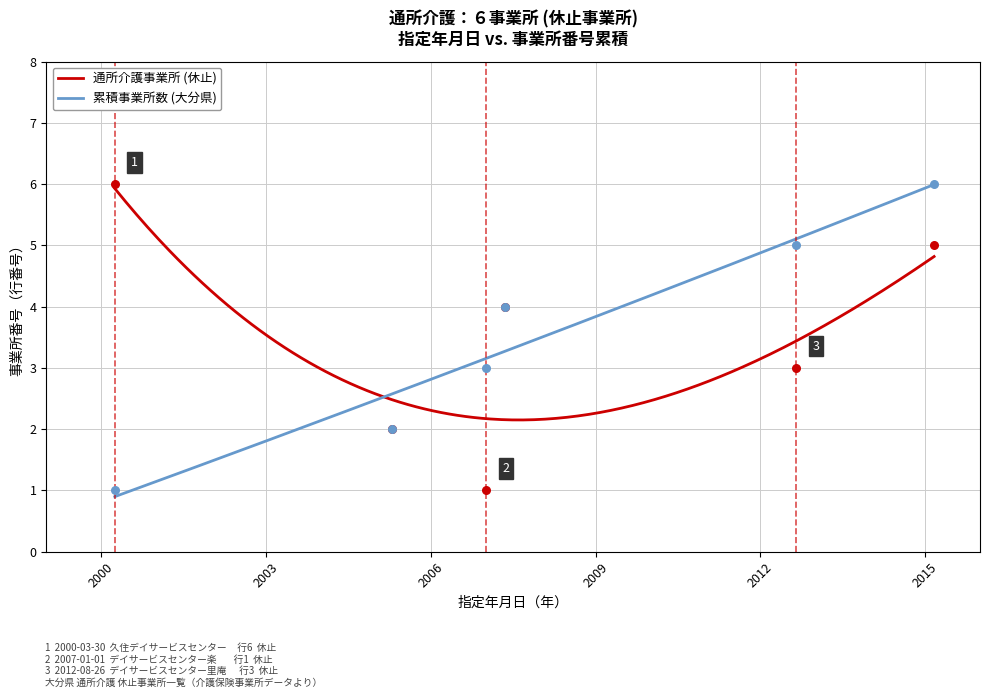

Which has a higher value, 2007-05-10 or 2012-08-26?

2012-08-26